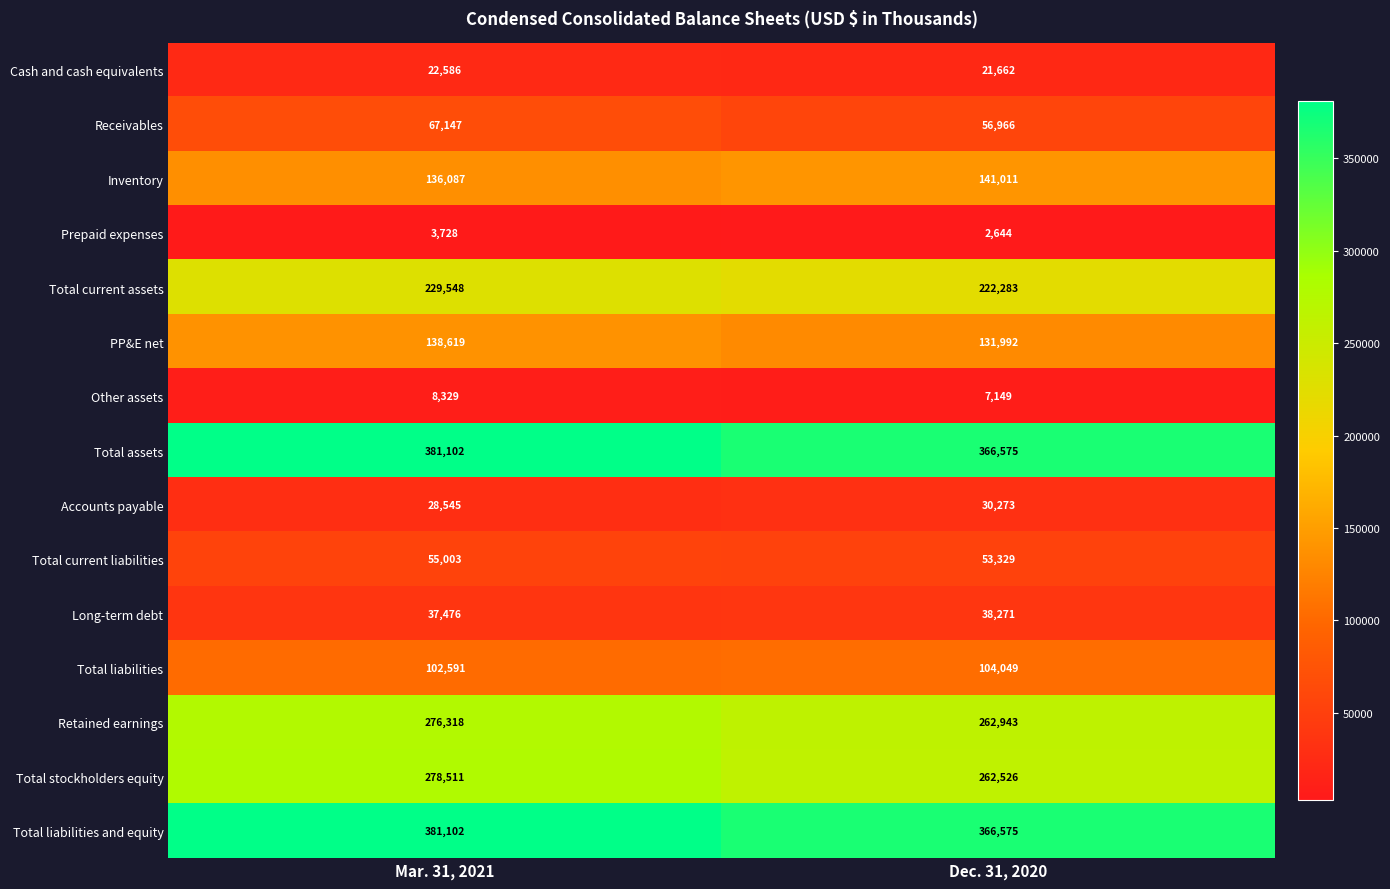

Rank the categories by Retained earnings value from lowest to highest.

Dec. 31, 2020, Mar. 31, 2021